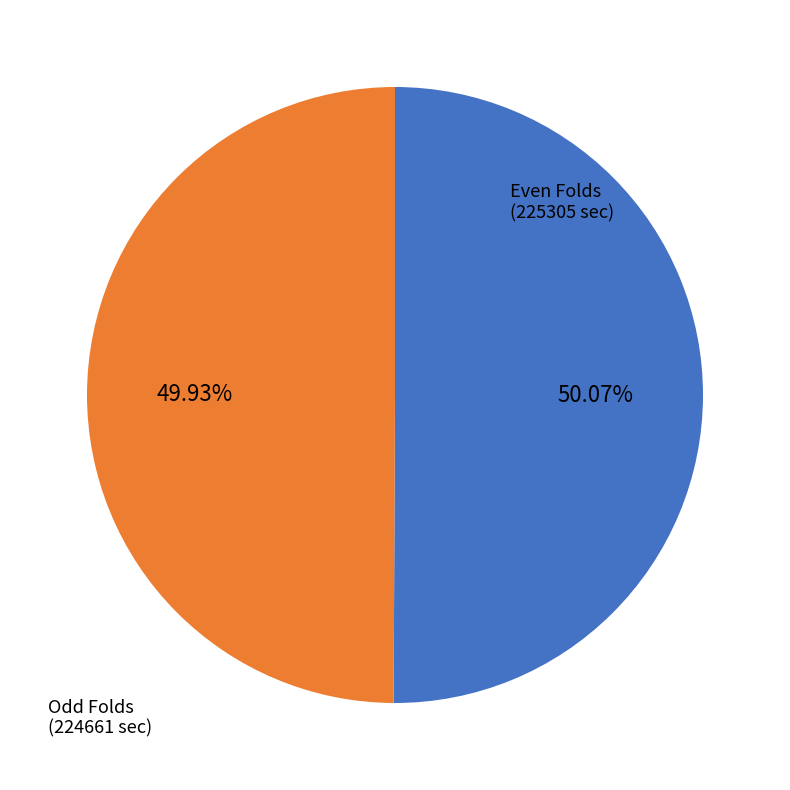

Is there a majority slice in this chart?

Yes